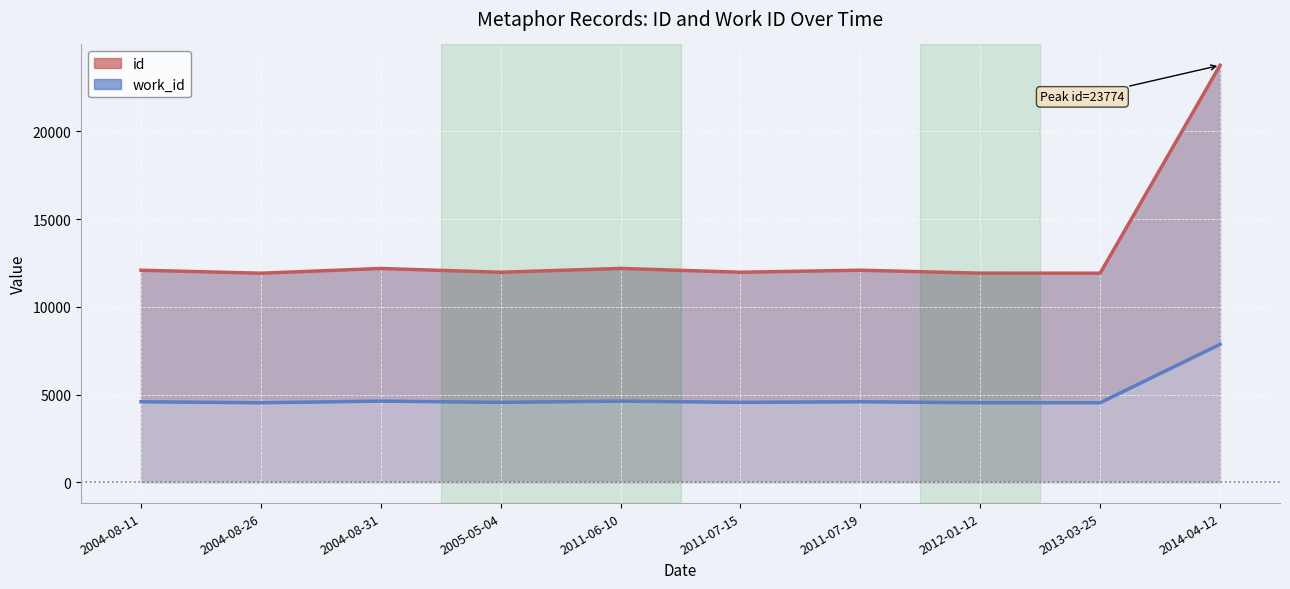

Which label corresponds to the largest value in the chart?

2014-04-12